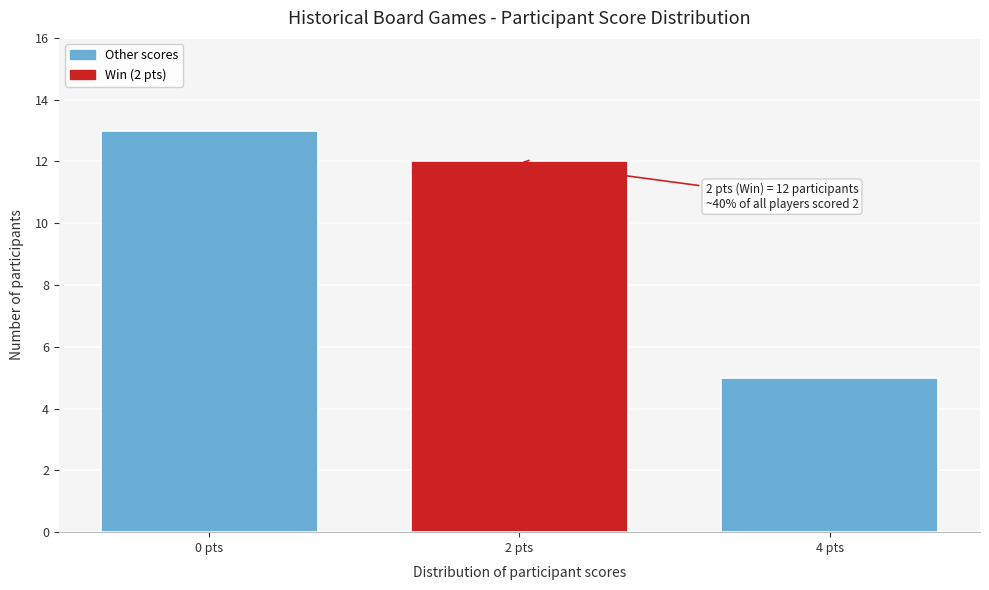

Reading left to right, transcribe all the data shown in this chart.

0 pts=13	2 pts=12	4 pts=5